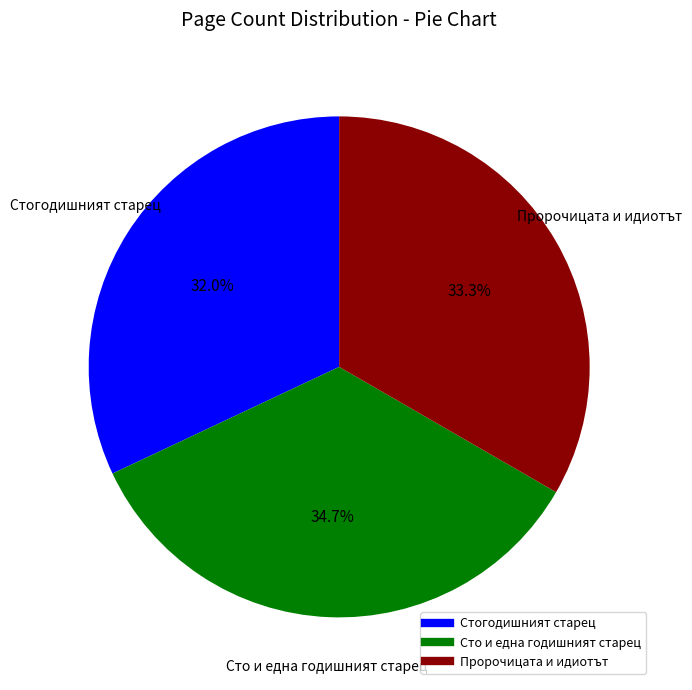

Is there any slice that represents more than half of the pie?

No